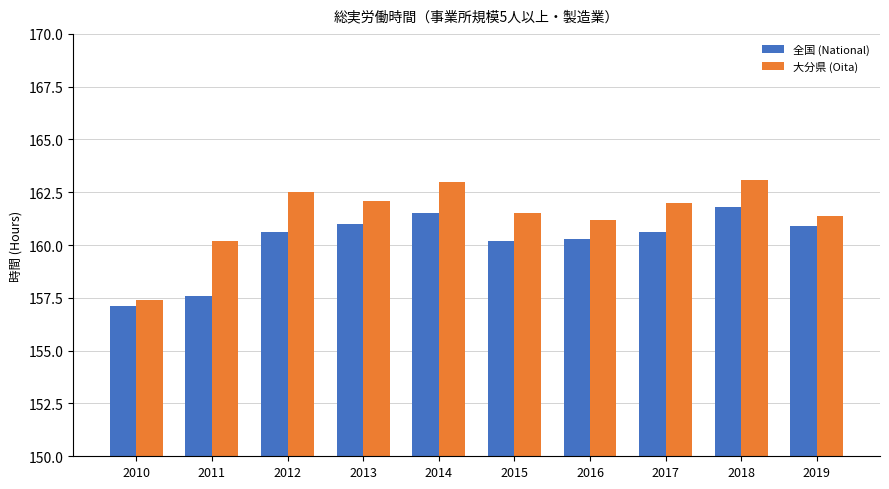

At which label does 大分県 (Oita) reach its minimum?

2010